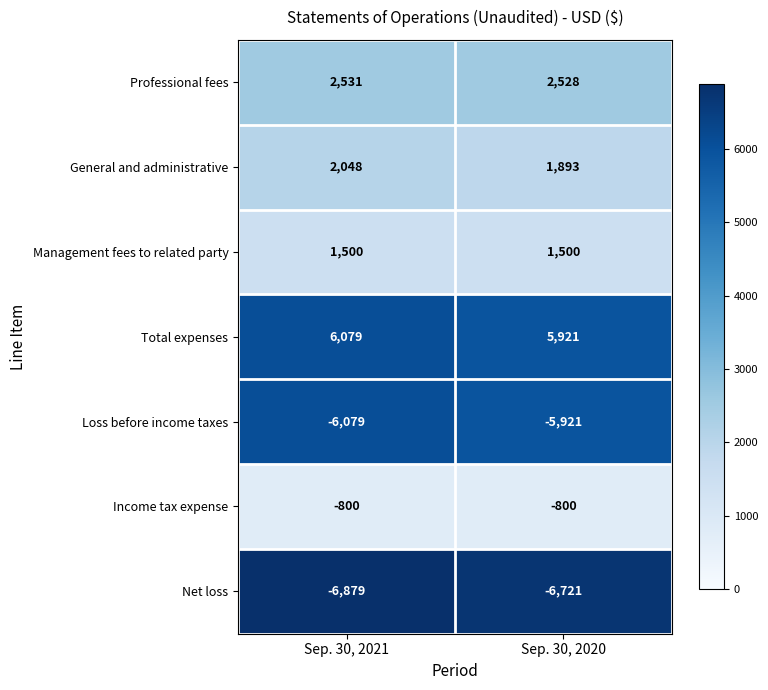

What is the spread (max minus min) of values at Sep. 30, 2020?

12642